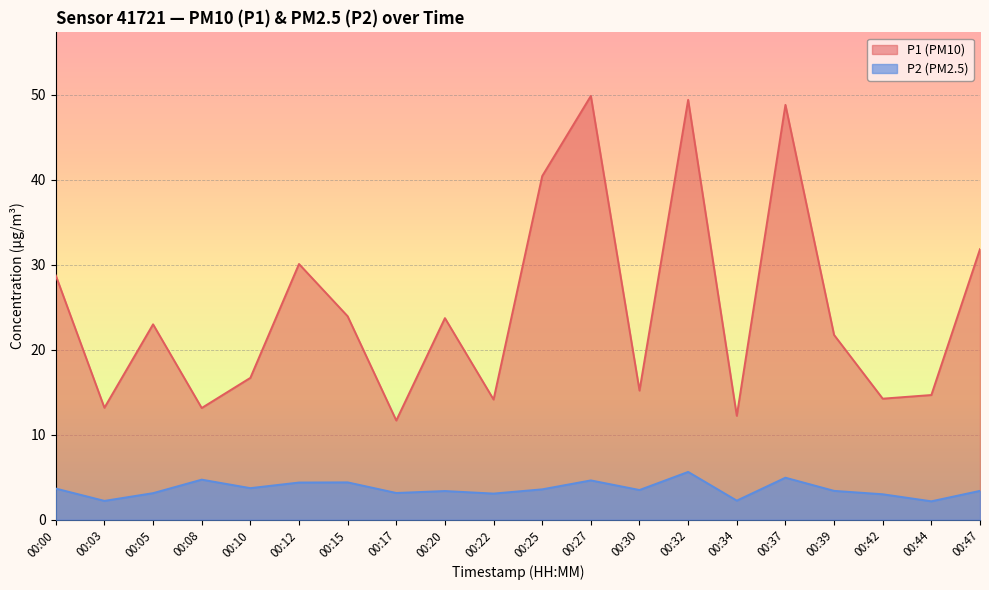

List the series in order of their peak value, lowest first.

P2 (PM2.5), P1 (PM10)